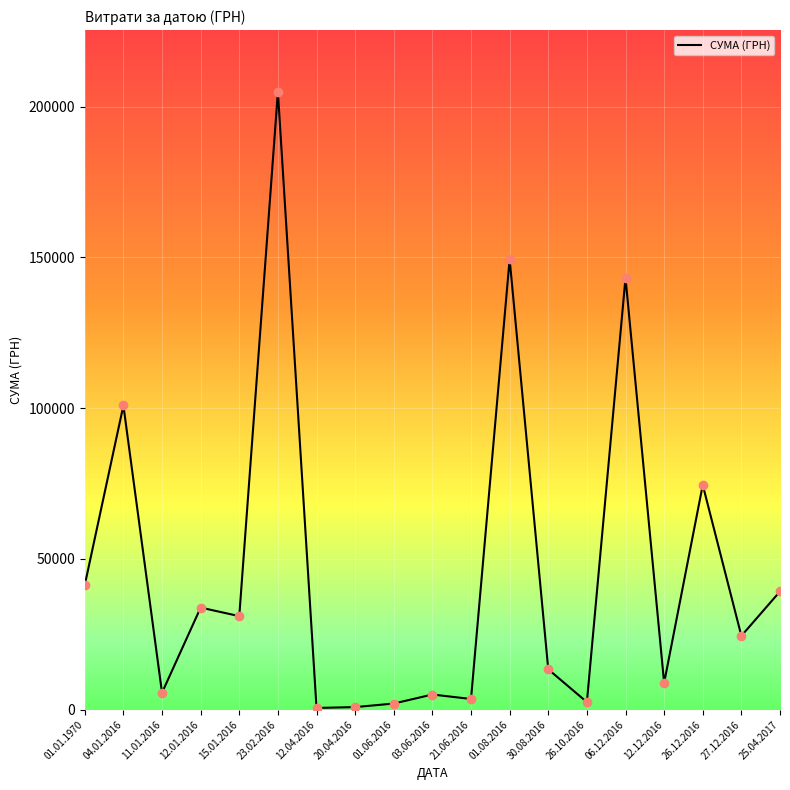

What is the change in value from 01.06.2016 to 06.12.2016?

+141211.9